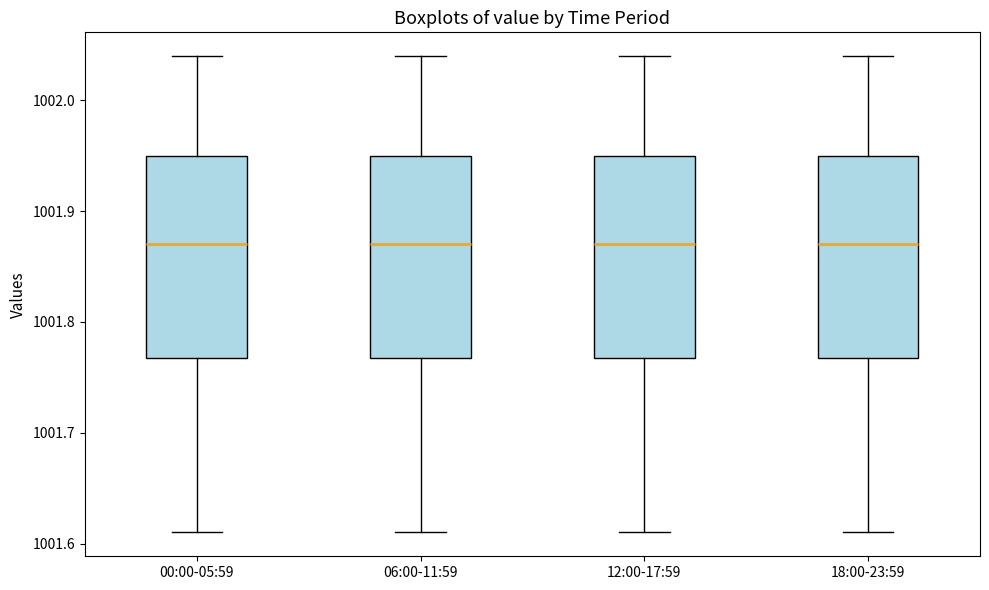

Reading left to right, transcribe this box plot: for each box, give where its median line is, the range the box spans, and where its two whiskers end, as read against the y-axis. The values are not printed on the chart, so give them approximately, as read against the axis.

00:00-05:59: median 1001.87, box 1001.77 to 1001.95, whiskers 1001.61 to 1002.04
06:00-11:59: median 1001.87, box 1001.77 to 1001.95, whiskers 1001.61 to 1002.04
12:00-17:59: median 1001.87, box 1001.77 to 1001.95, whiskers 1001.61 to 1002.04
18:00-23:59: median 1001.87, box 1001.77 to 1001.95, whiskers 1001.61 to 1002.04